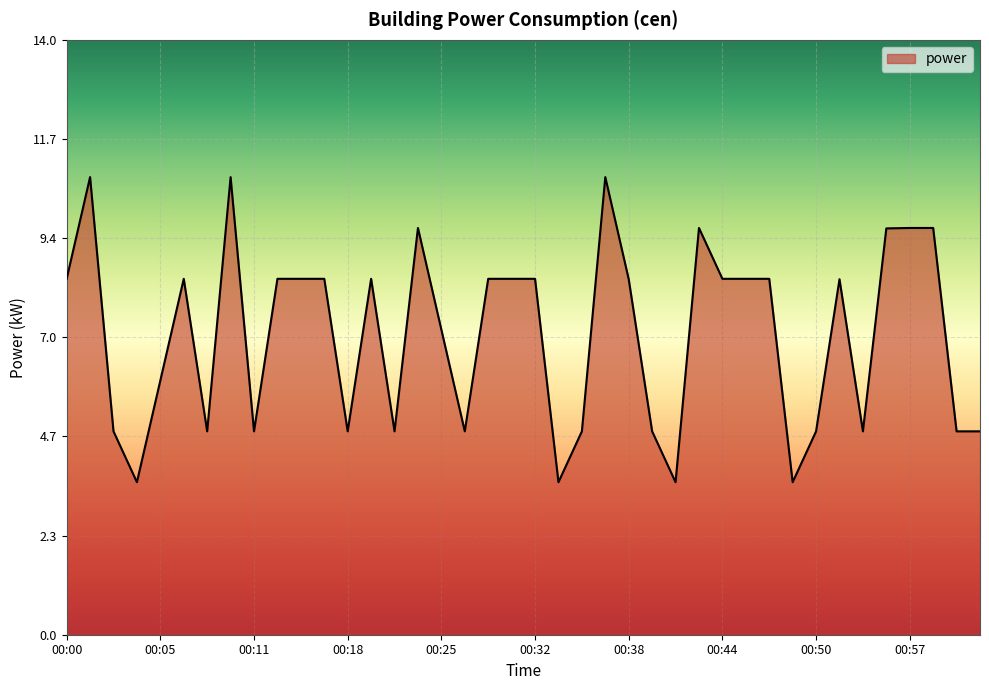

Reading left to right, list all the values displayed in this chart.

8.4	10.8	4.8	3.6	6.0	8.4	4.8	10.8	4.8	8.4	8.4	8.4	4.8	8.4	4.8	9.6	7.2	4.8	8.4	8.4	8.4	3.6	4.8	10.8	8.4	4.8	3.6	9.6	8.4	8.4	8.4	3.6	4.8	8.4	4.8	9.6	9.6	9.6	4.8	4.8